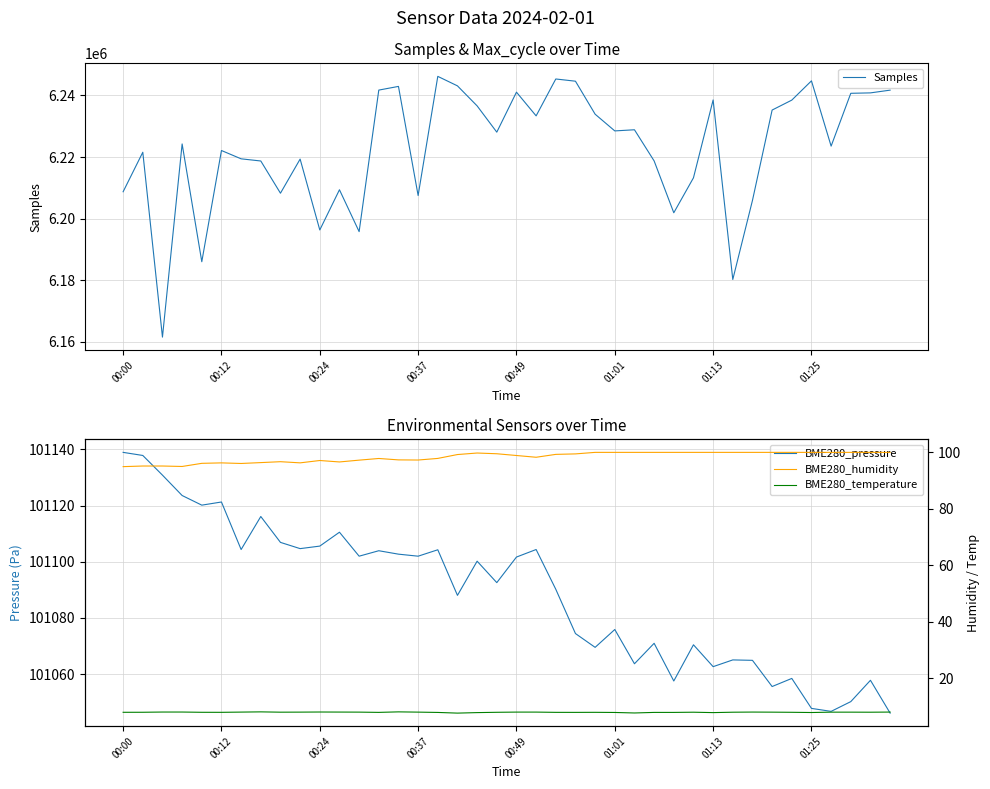

Which series has the largest total across all categories?

Samples